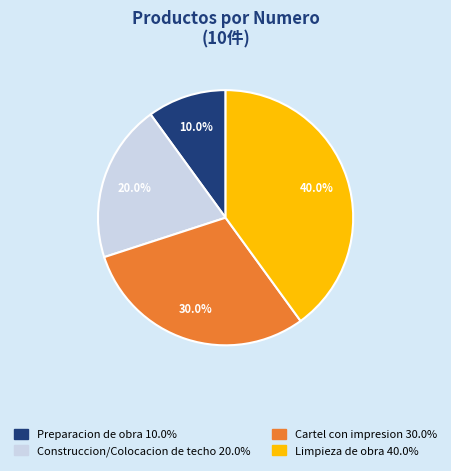

Does any single category account for the majority?

No